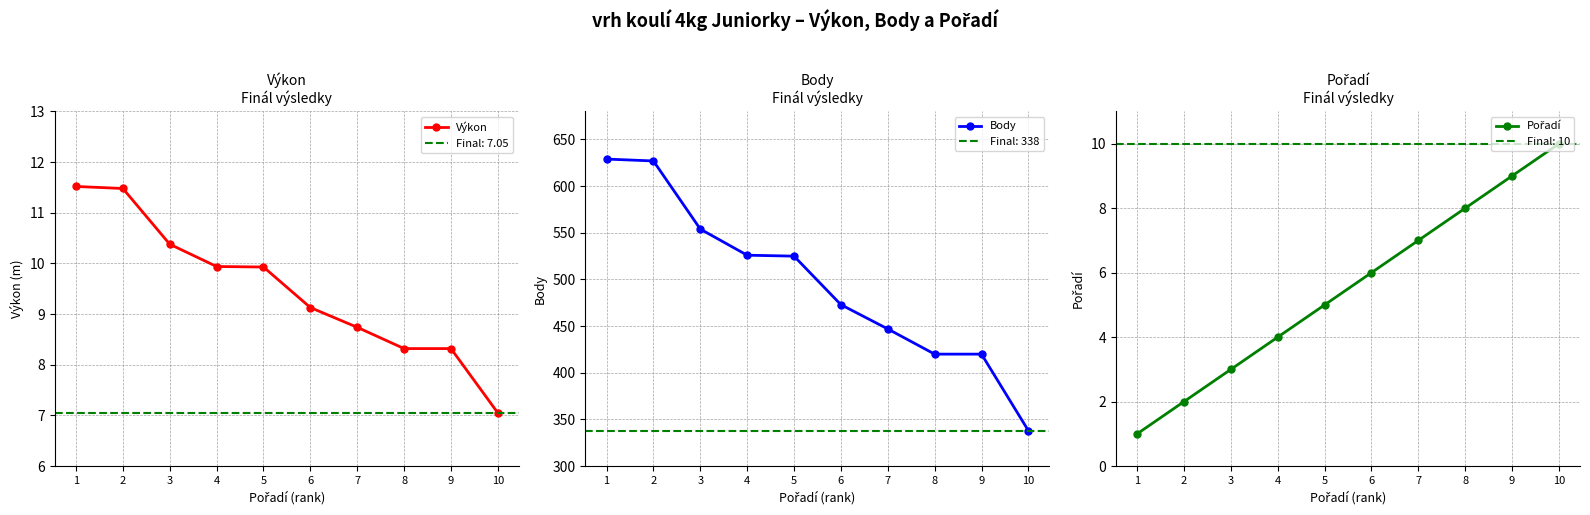

Is this an area chart (filled region under the line)?

No